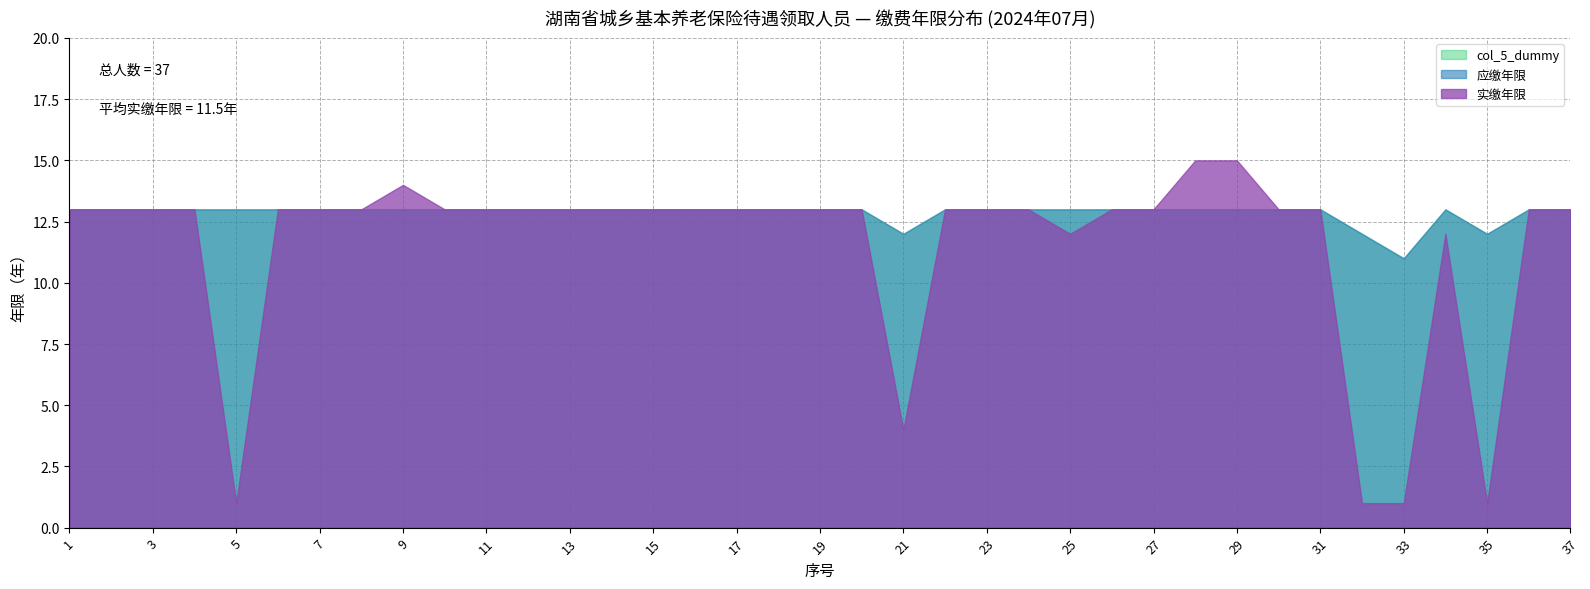

At 32, list the series in order from smallest to largest.

实缴年限, 应缴年限, col_5_dummy